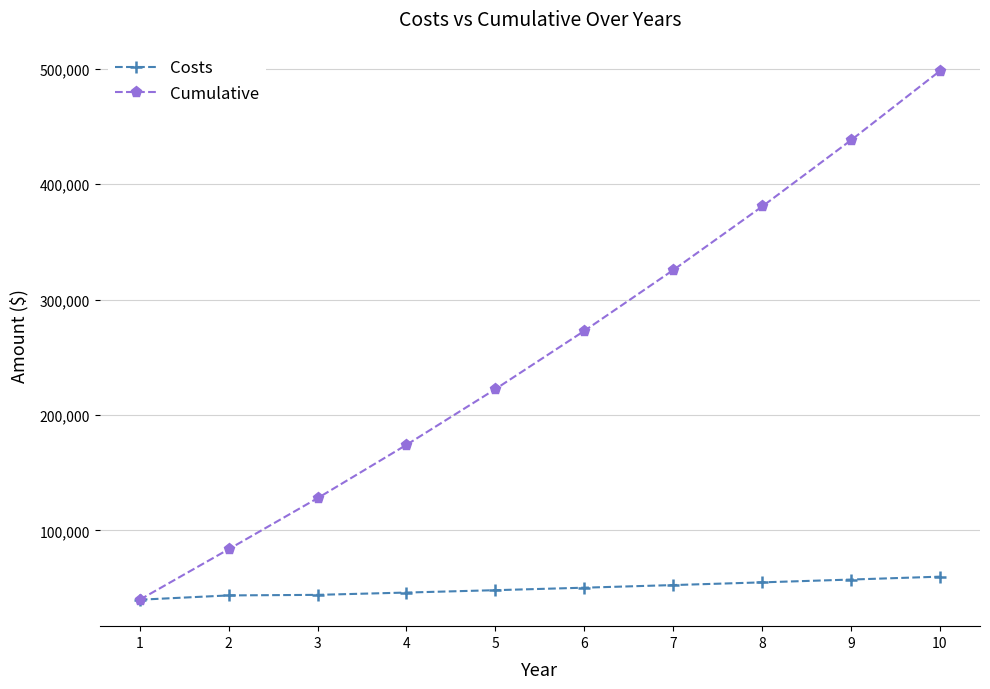

Is it true that Costs equals 40000 at 1?

True